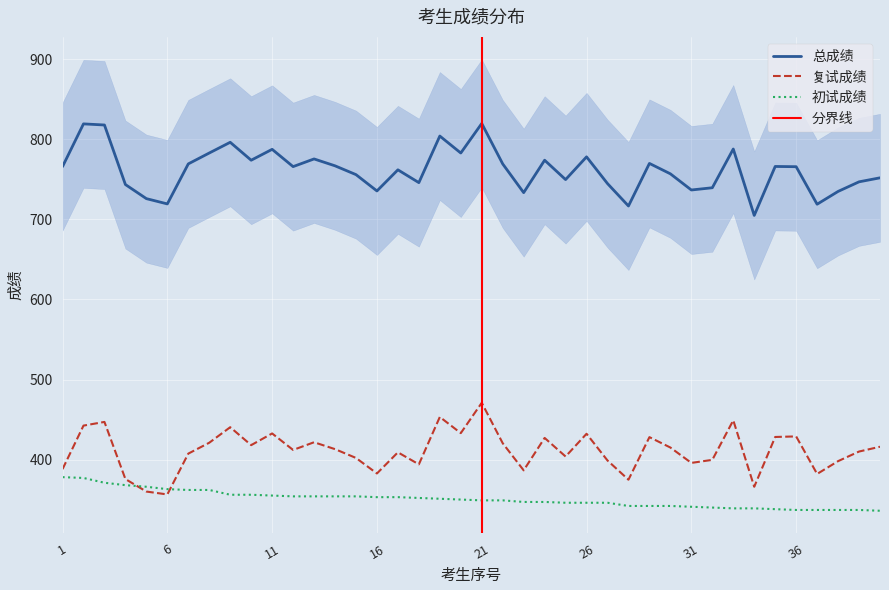

The 总成绩 series shows 487.5 at 33. True or false?

False